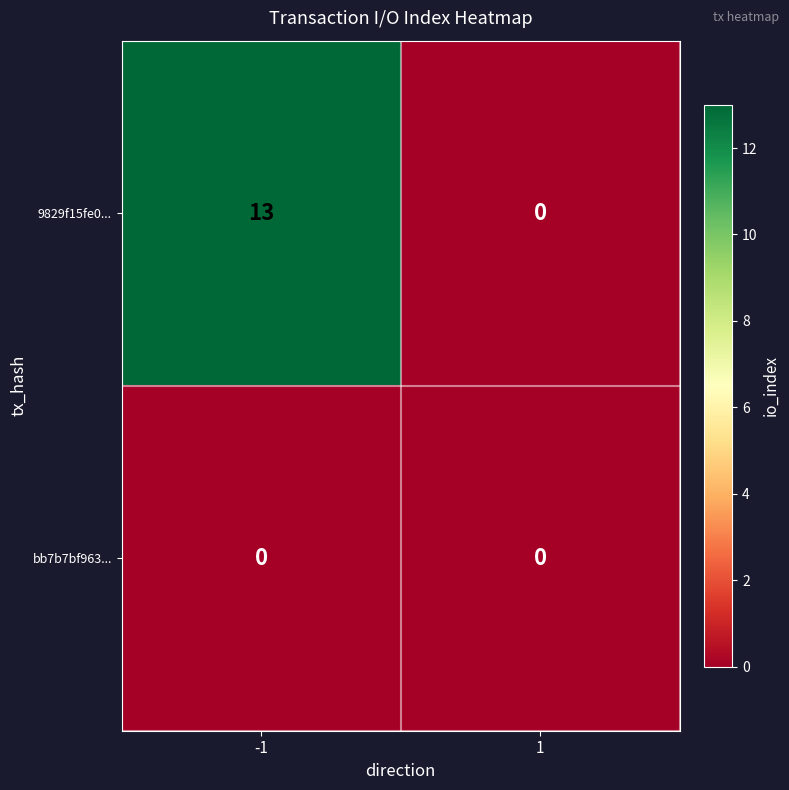

Which series changed the most between -1 and 1?

9829f15fe0...